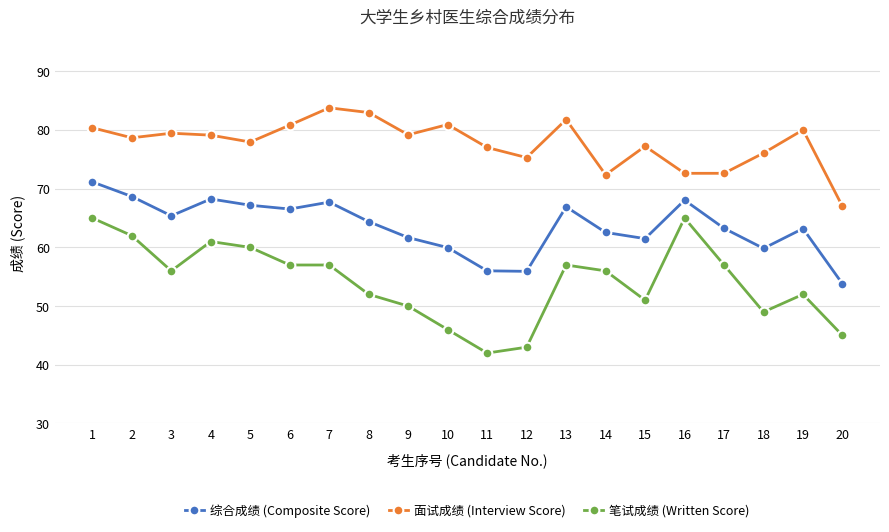

At which label does 综合成绩 (Composite Score) reach its minimum?

20